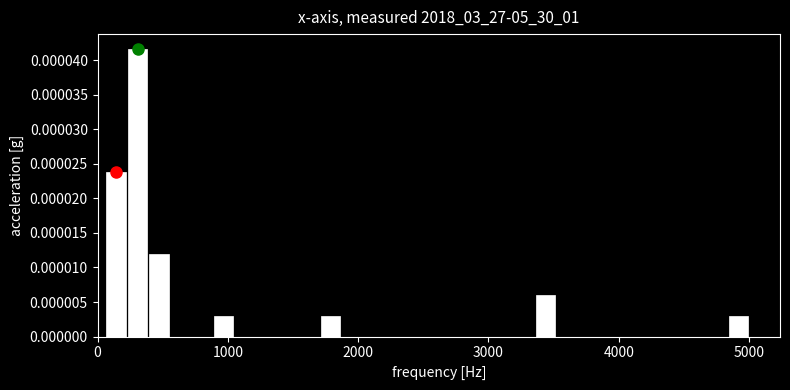

Around what value on the x-axis is the tallest bar? Give the approximate position of its centre, as read against the axis.

300